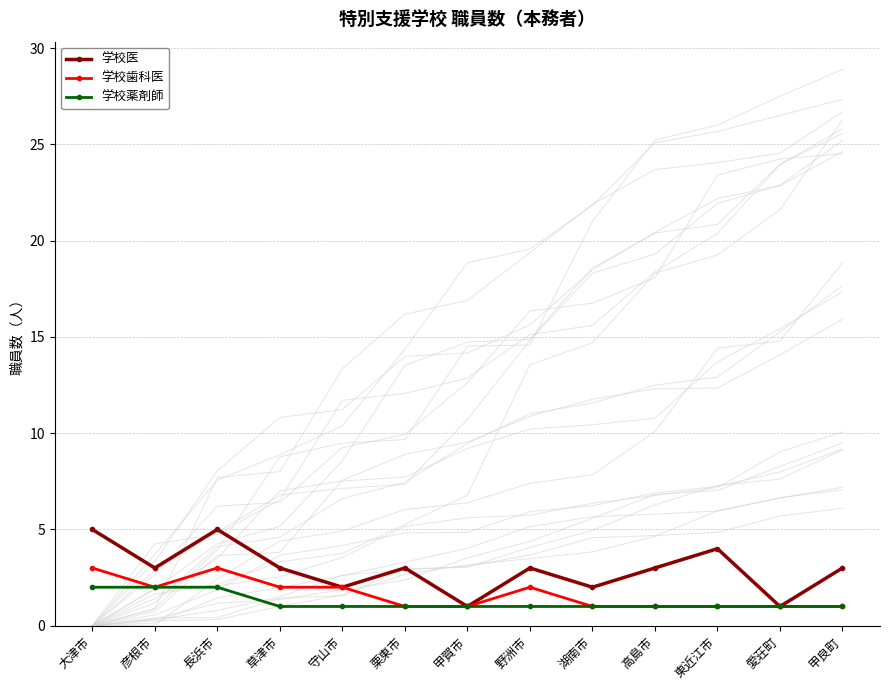

How many interior local peaks does the 学校歯科医 series have?

2